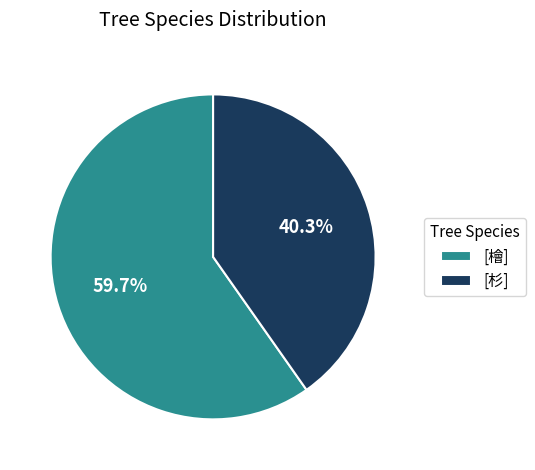

Which has a higher value, [檜] or [杉]?

[檜]